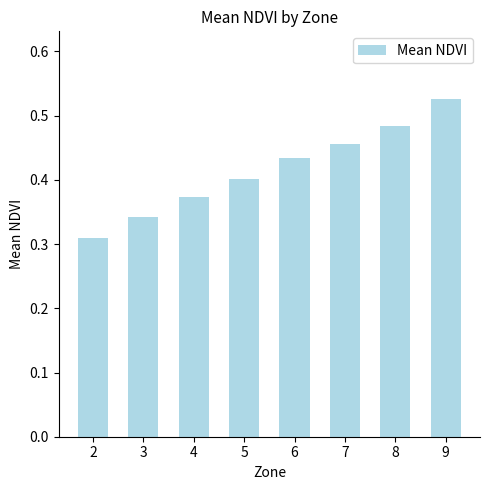

Rank the categories by value from lowest to highest.

2, 3, 4, 5, 6, 7, 8, 9